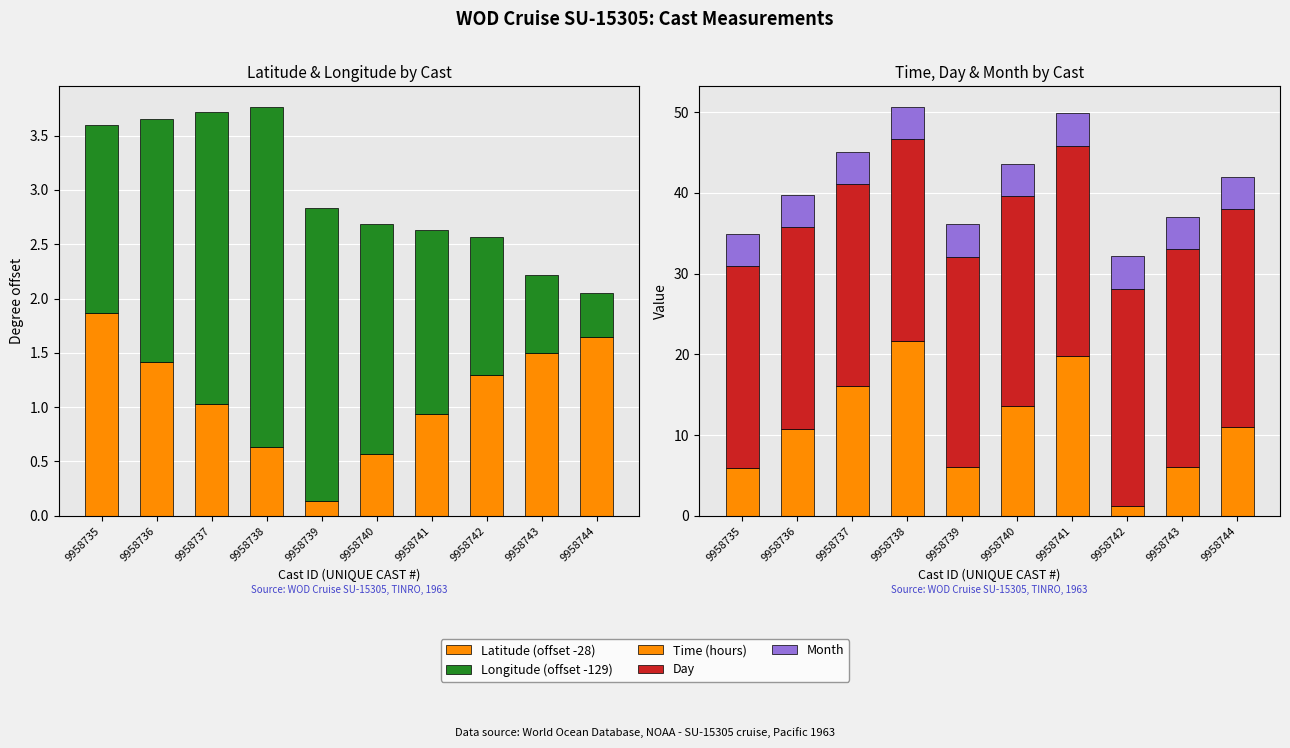

Is the value of Day at 9958743 greater than the value of Time (hours) at 9958737?

Yes